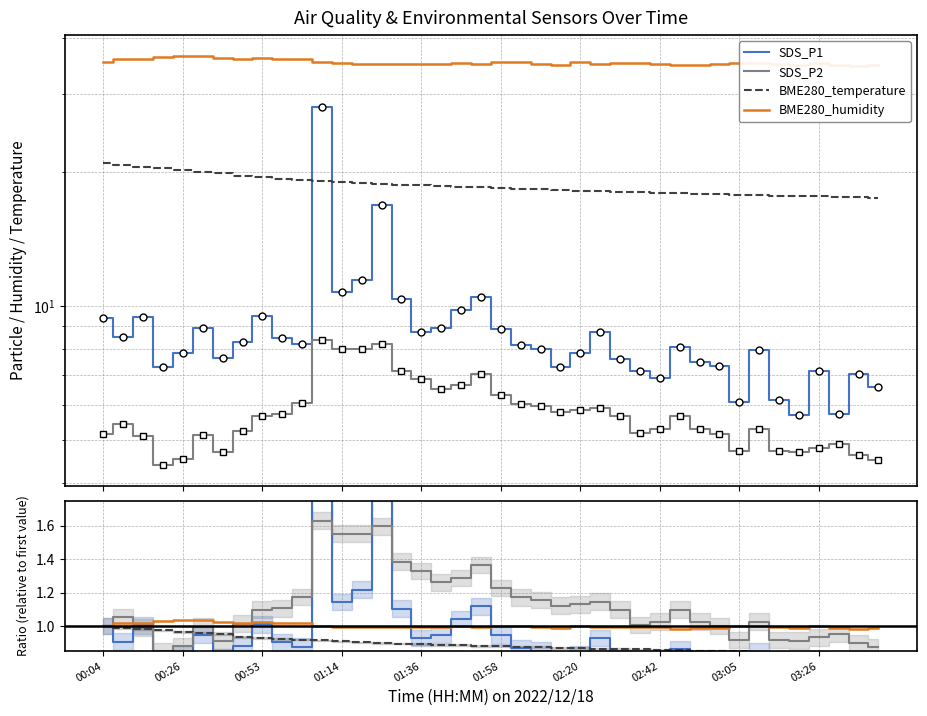

Which has a higher value, 00:53 or 01:47?

01:47